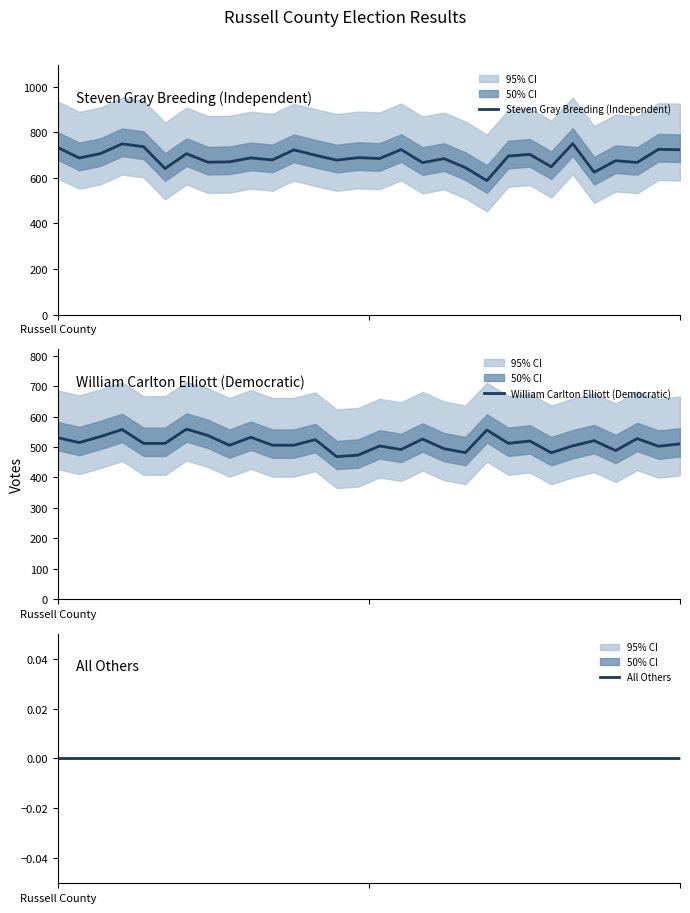

List the labels in order of All Others value, smallest first.

Russell County, 1, 2, 3, 4, 5, 6, 7, 8, 9, 10, 11, 12, 13, 14, 15, 16, 17, 18, 19, 20, 21, 22, 23, 24, 25, 26, 27, 28, 29